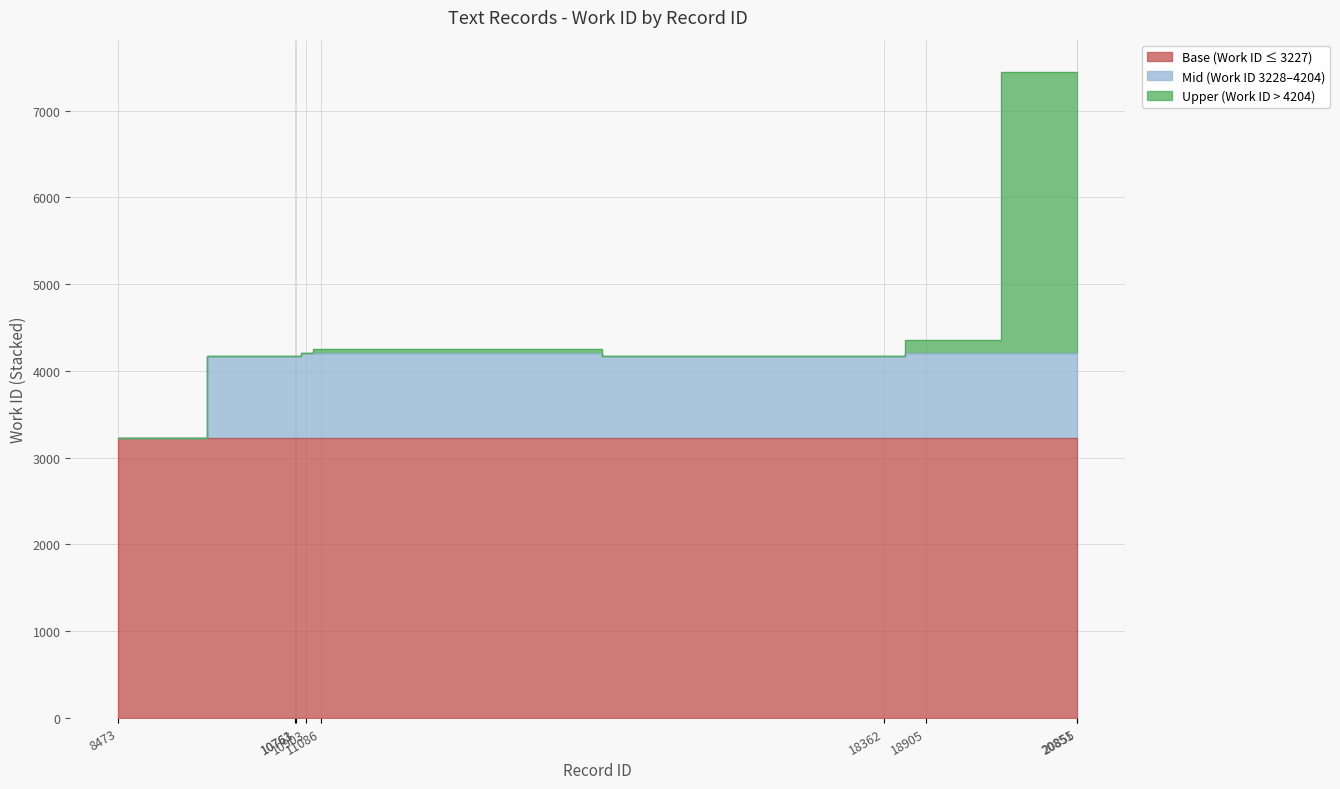

At which category does the chart reach its peak across all series?

20851